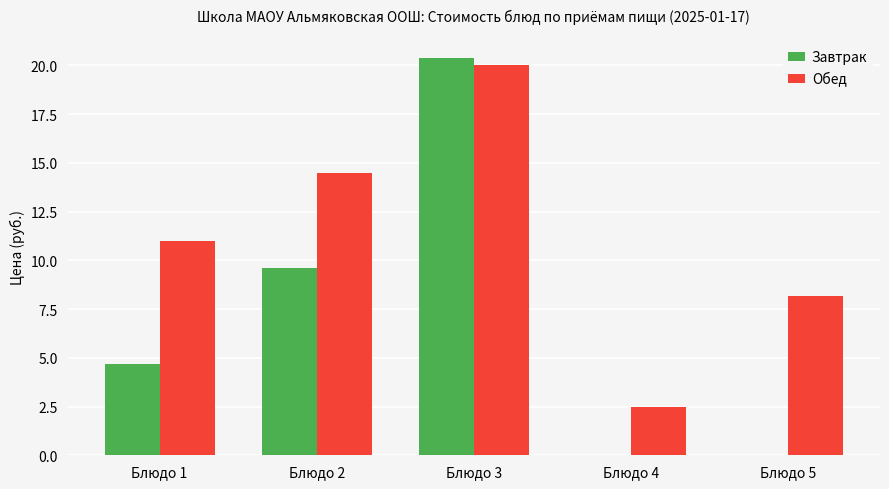

At which label is Обед closest to 11?

Блюдо 1